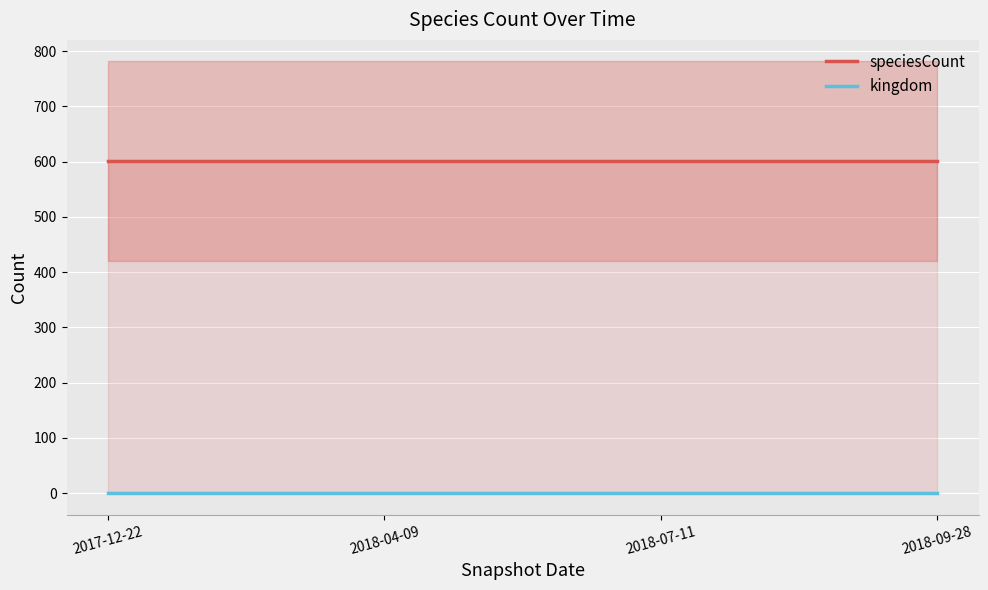

What are all the series names shown in the legend?

kingdom, speciesCount